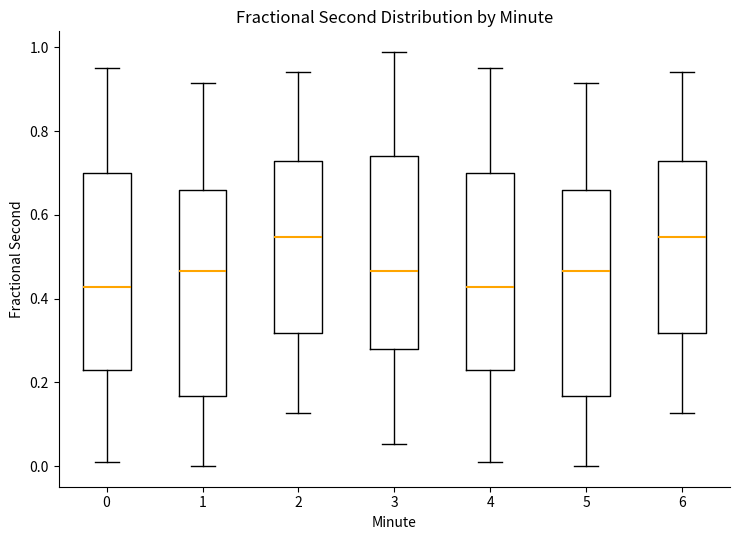

Reading left to right, transcribe this box plot: for each box, give where its median line is, the range the box spans, and where its two whiskers end, as read against the y-axis. The values are not printed on the chart, so give them approximately, as read against the axis.

0: median 0.42, box 0.22 to 0.70, whiskers 0.00 to 0.96
1: median 0.46, box 0.16 to 0.66, whiskers 0.00 to 0.92
2: median 0.54, box 0.32 to 0.72, whiskers 0.12 to 0.94
3: median 0.46, box 0.28 to 0.74, whiskers 0.06 to 0.98
4: median 0.42, box 0.22 to 0.70, whiskers 0.00 to 0.96
5: median 0.46, box 0.16 to 0.66, whiskers 0.00 to 0.92
6: median 0.54, box 0.32 to 0.72, whiskers 0.12 to 0.94